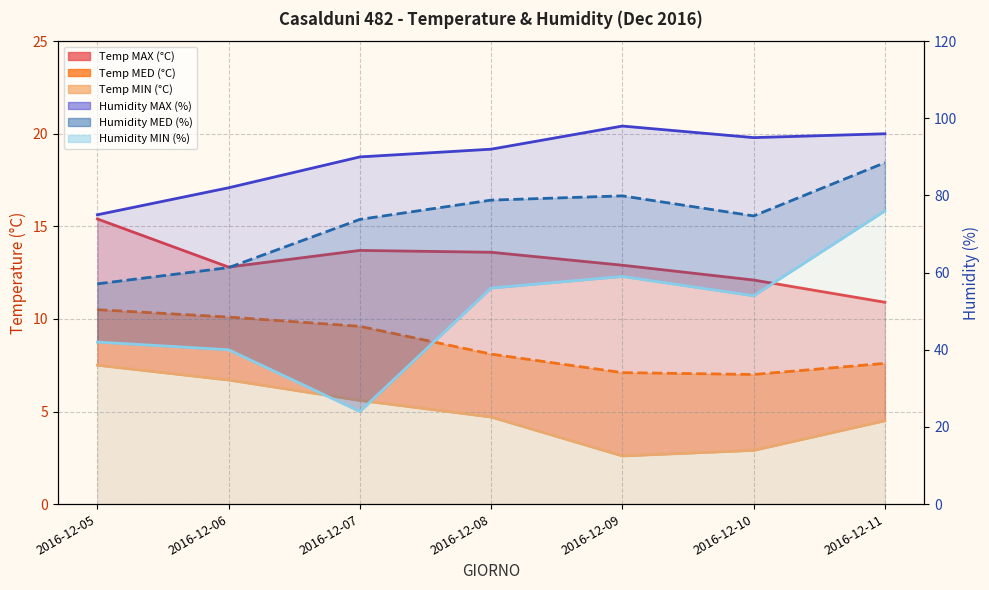

What are all the series names shown in the legend?

Temp MAX, Temp MIN, Temp MED, Humidity MAX, Humidity MIN, Humidity MED